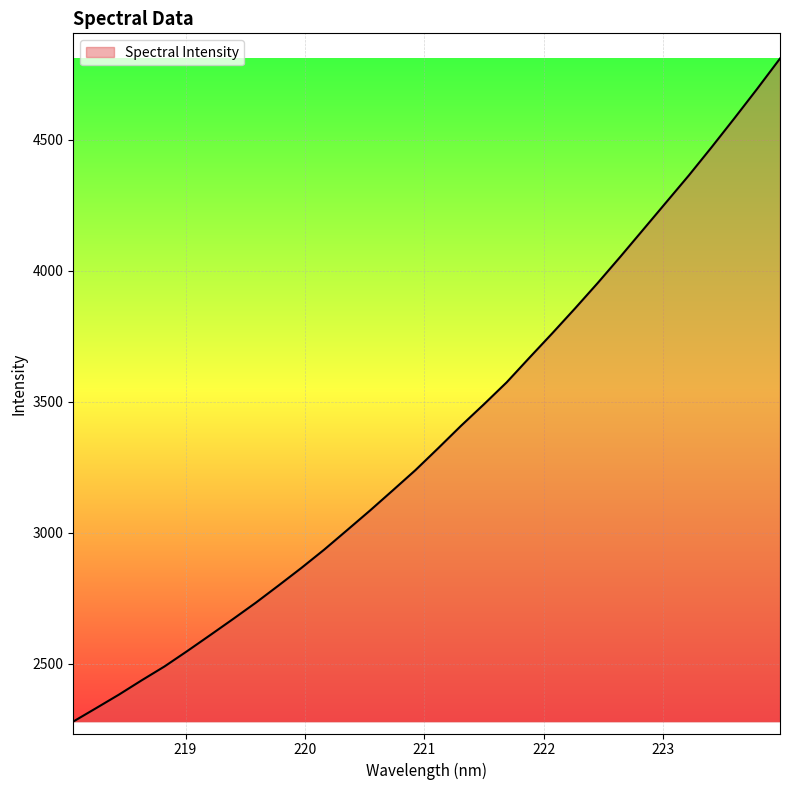

What is the difference between the maximum and minimum values?

2530.4